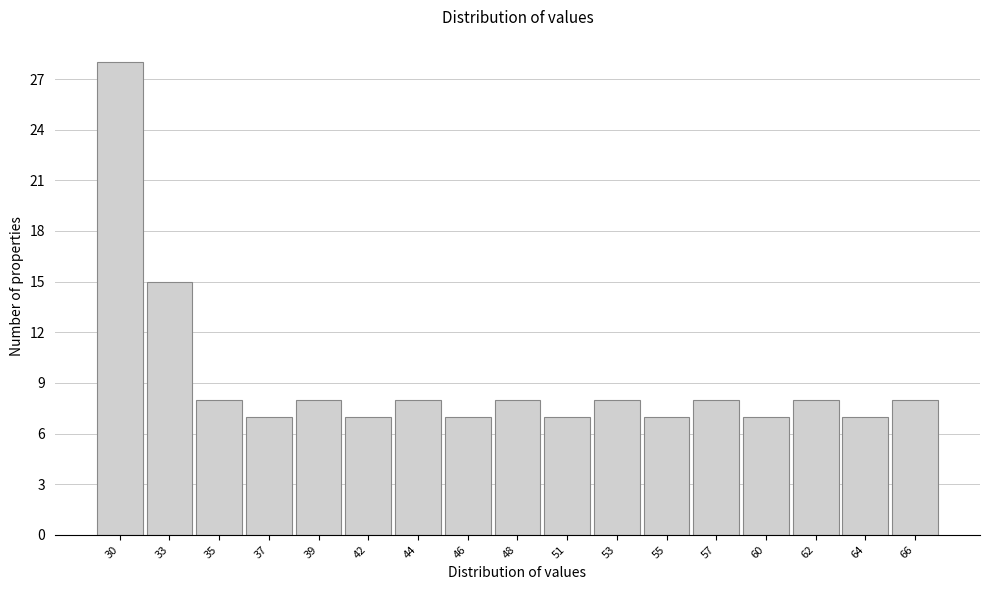

Reading right to left, extract all data points from this chart.

66=8	64=7	62=8	60=7	57=8	55=7	53=8	51=7	48=8	46=7	44=8	42=7	39=8	37=7	35=8	33=15	30=28